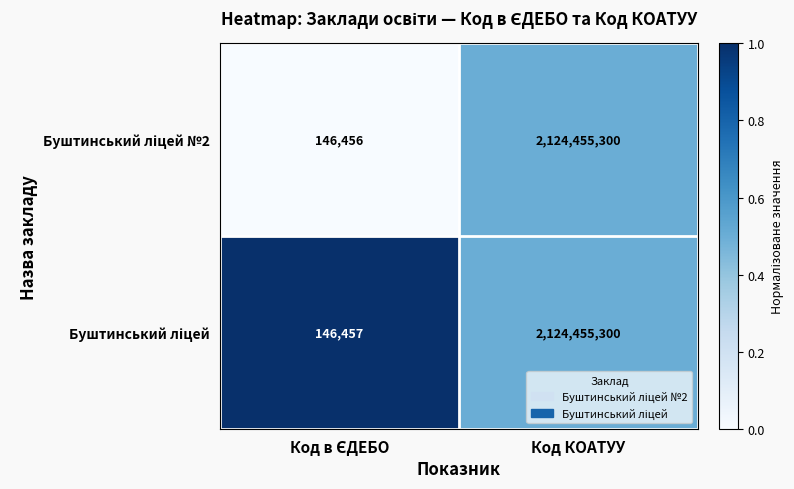

At which category is the sum across all series the highest?

Код КОАТУУ